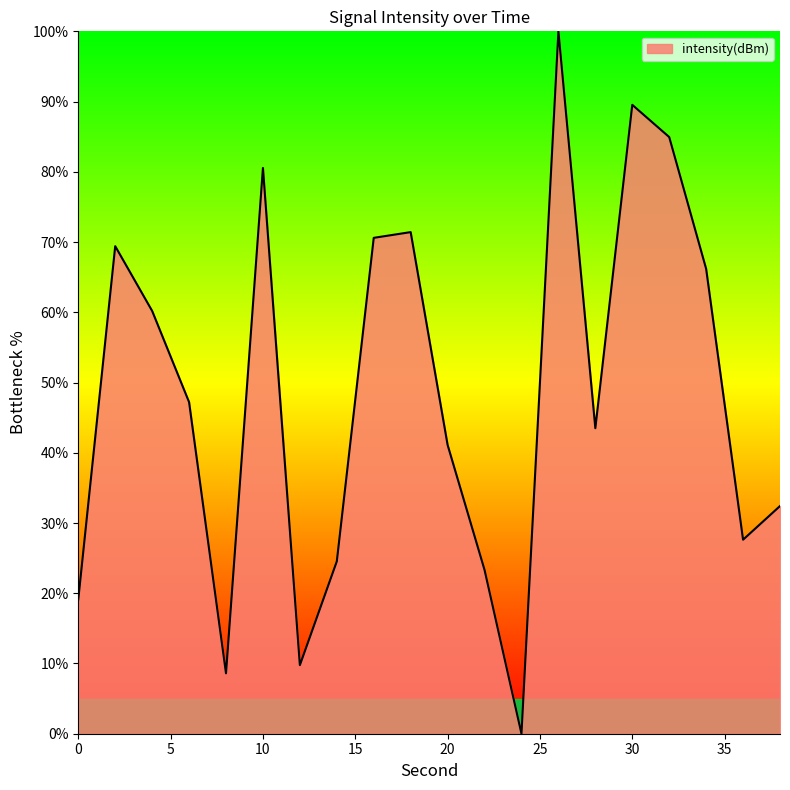

What is the difference between the maximum and second lowest values?

91.4